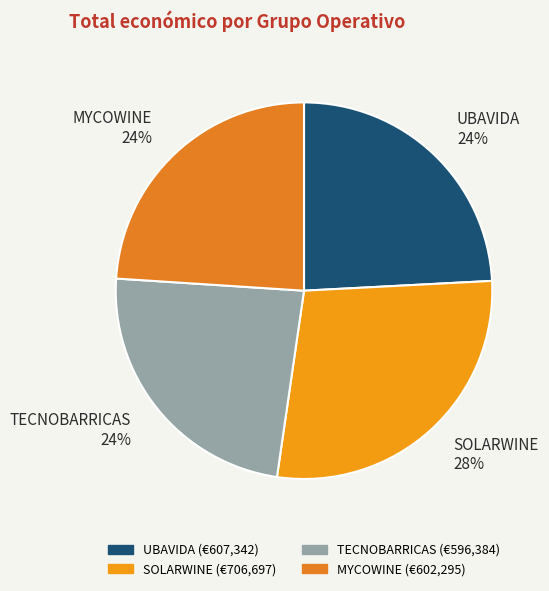

To the nearest percent, what percentage of the pie is SOLARWINE?

28%